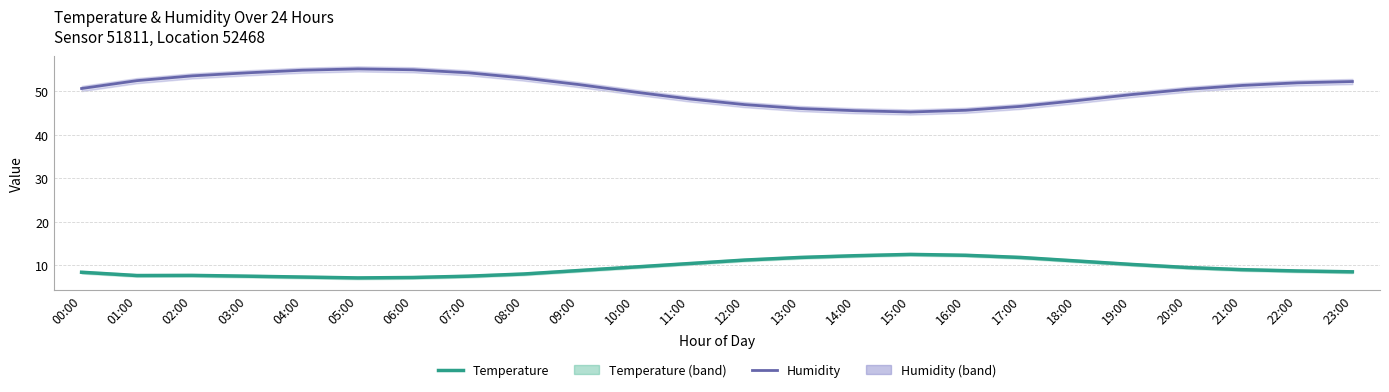

True or false: Humidity has more than 2 points higher than both neighbors.

False